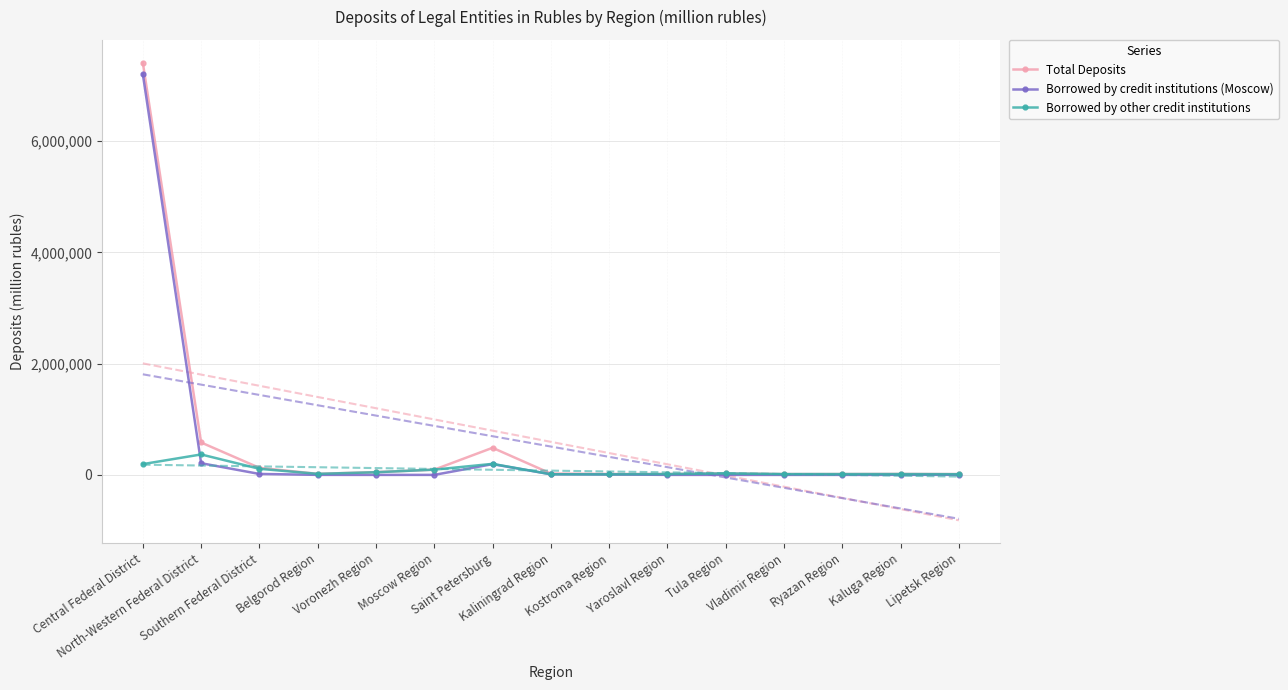

How many interior local peaks does the Borrowed by other credit institutions series have?

4